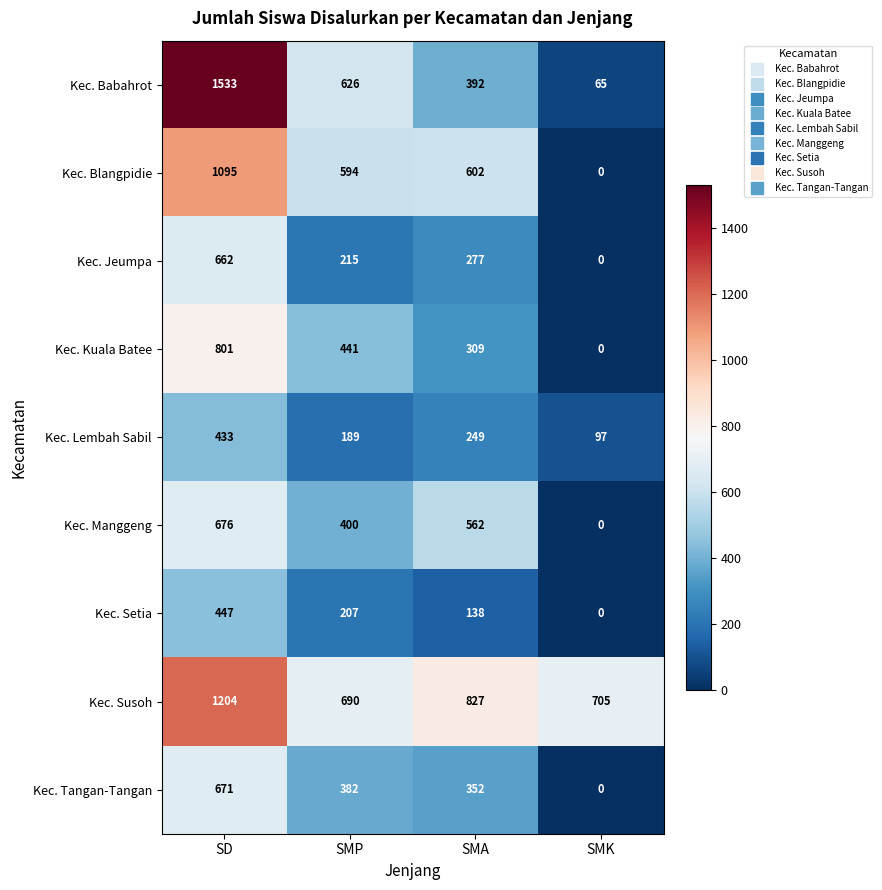

At which label does Kec. Lembah Sabil reach its peak?

SD